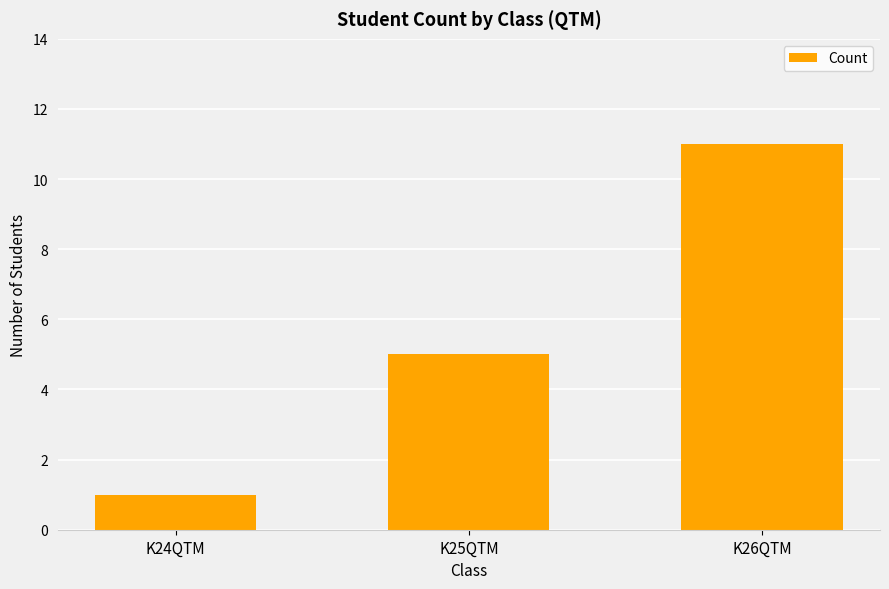

Is it true that the value at K25QTM is 5?

True